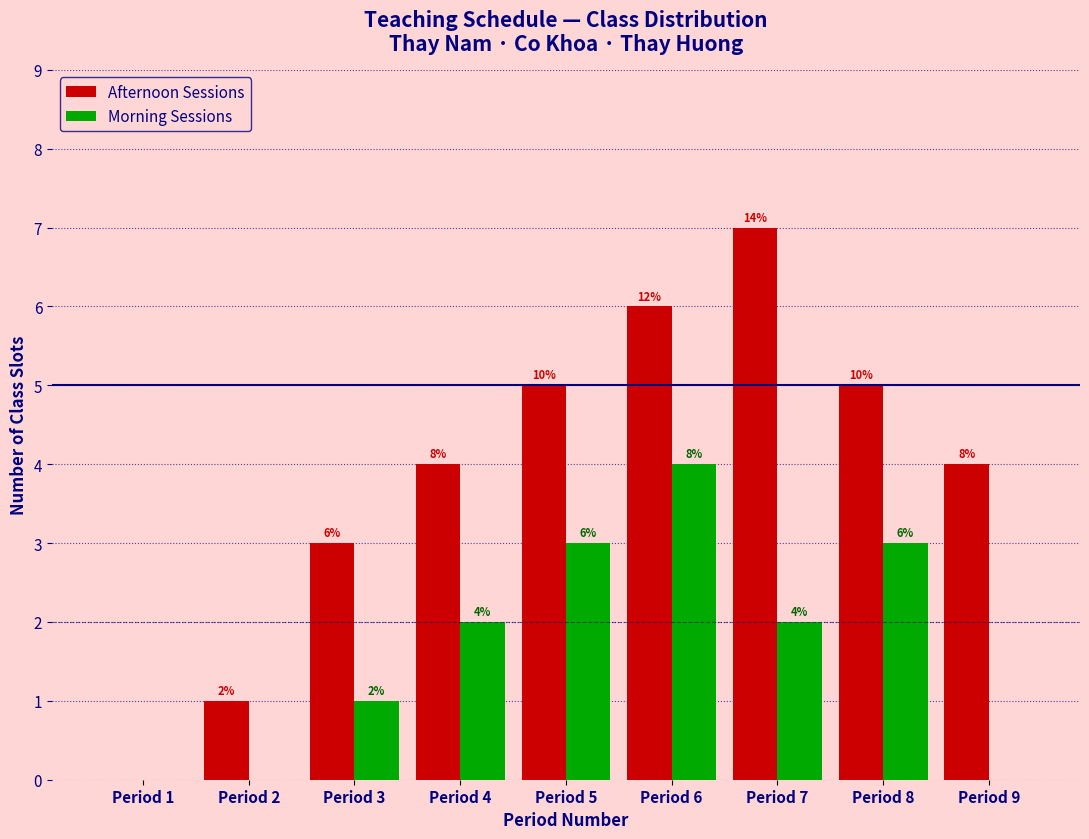

Reading left to right, list all the values displayed in this chart.

Afternoon Sessions: Period 1=0	Period 2=1	Period 3=3	Period 4=4	Period 5=5	Period 6=6	Period 7=7	Period 8=5	Period 9=4
Morning Sessions: Period 1=0	Period 2=0	Period 3=1	Period 4=2	Period 5=3	Period 6=4	Period 7=2	Period 8=3	Period 9=0